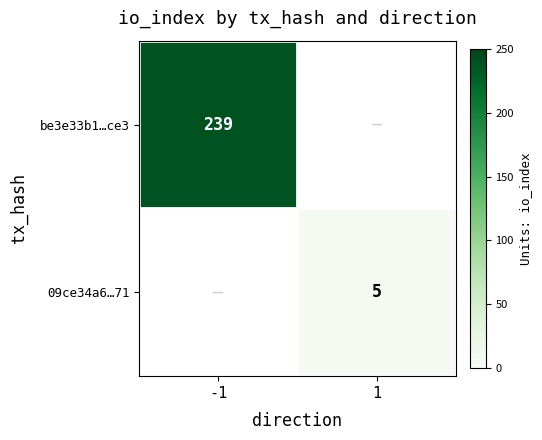

True or false: be3e33b1…ce3 has a value of 334 at -1.

False